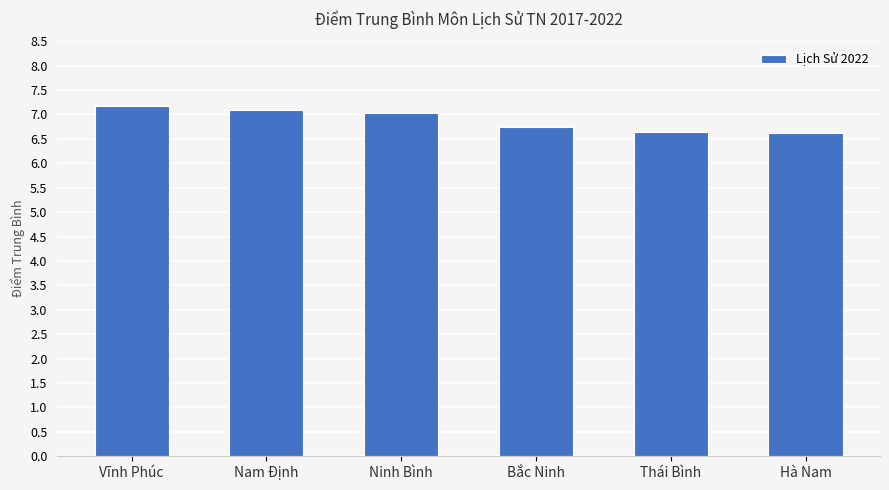

Where does the data first go above 7?

Vĩnh Phúc